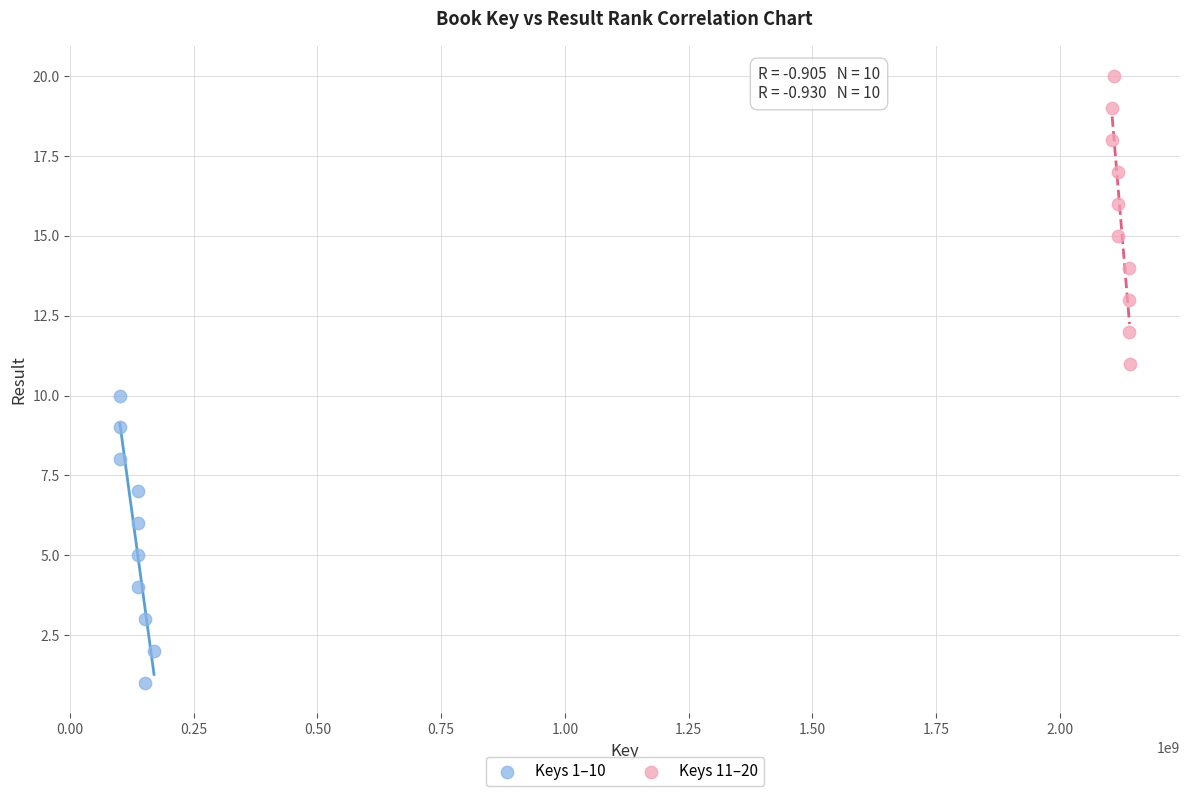

Which series contains the lowest Y value?

Keys 1–10